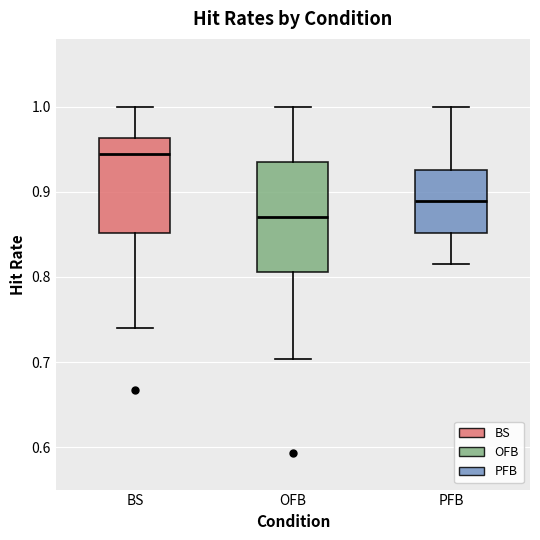

Which box's median line is the lowest?

OFB